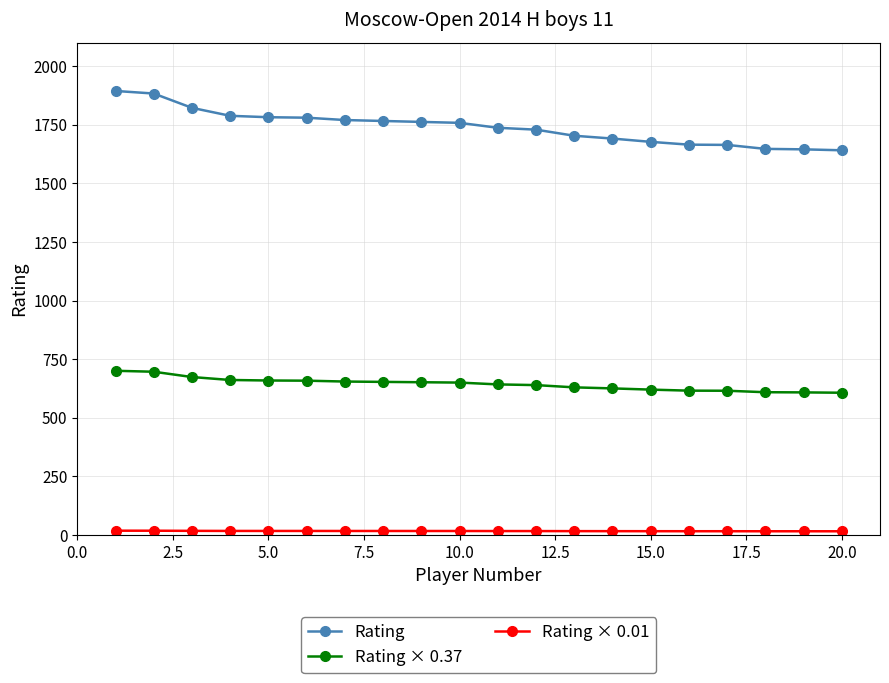

What is the difference between the second highest and second lowest values in the Rating series?

238.0